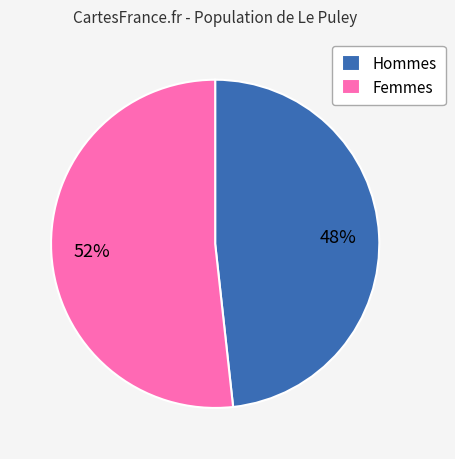

How many slices are in this pie chart?

2